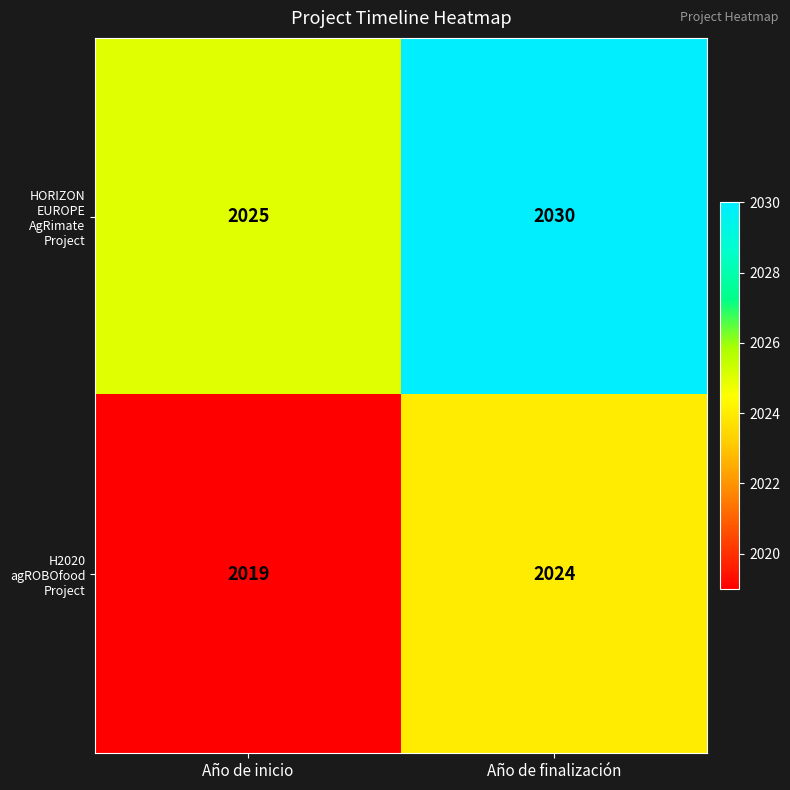

Rank the series by their average value, from highest to lowest.

HORIZON EUROPE AgRimate Project, H2020 agROBOfood Project